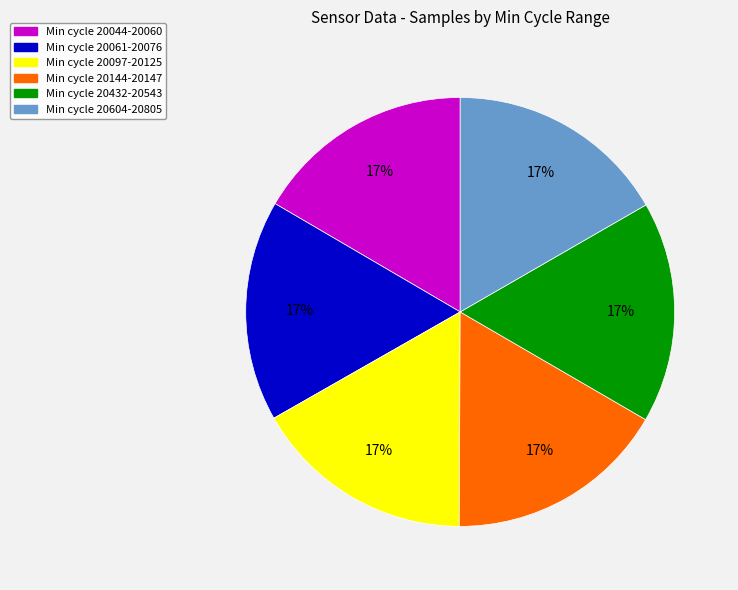

Is there a majority slice in this chart?

No